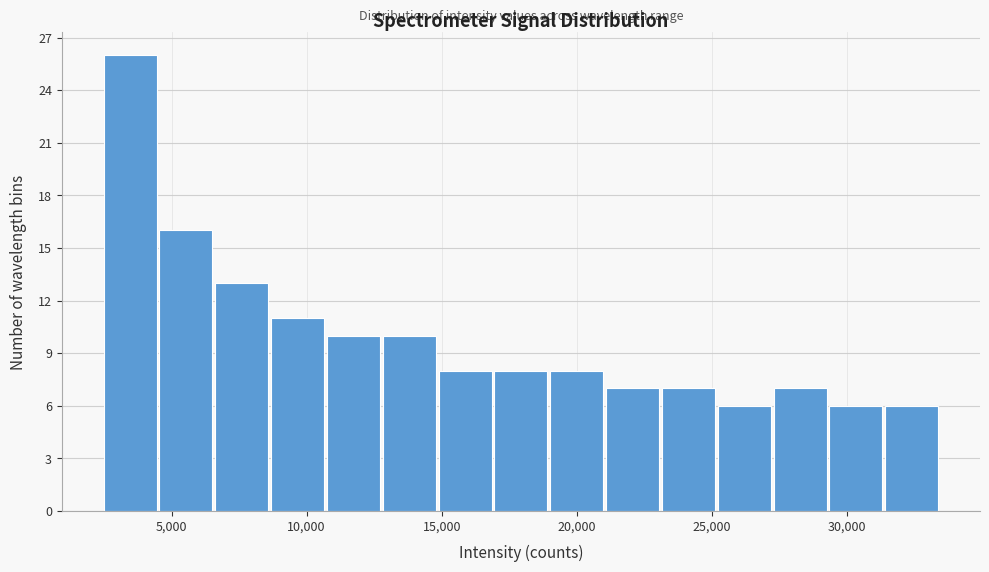

What is the height of the bar covering 8500 to 11000 on the x-axis? Neither the bar edges nor the heights are printed on the chart, so give them approximately, as read against the axes.

11